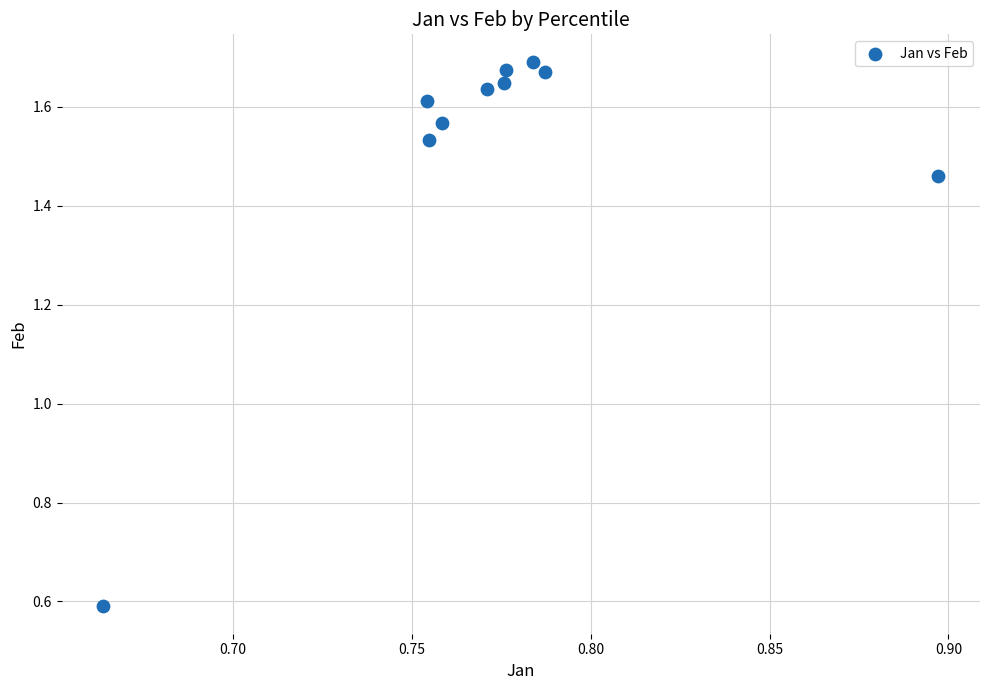

What Y value in the scatter plot is closest to 1?

0.6